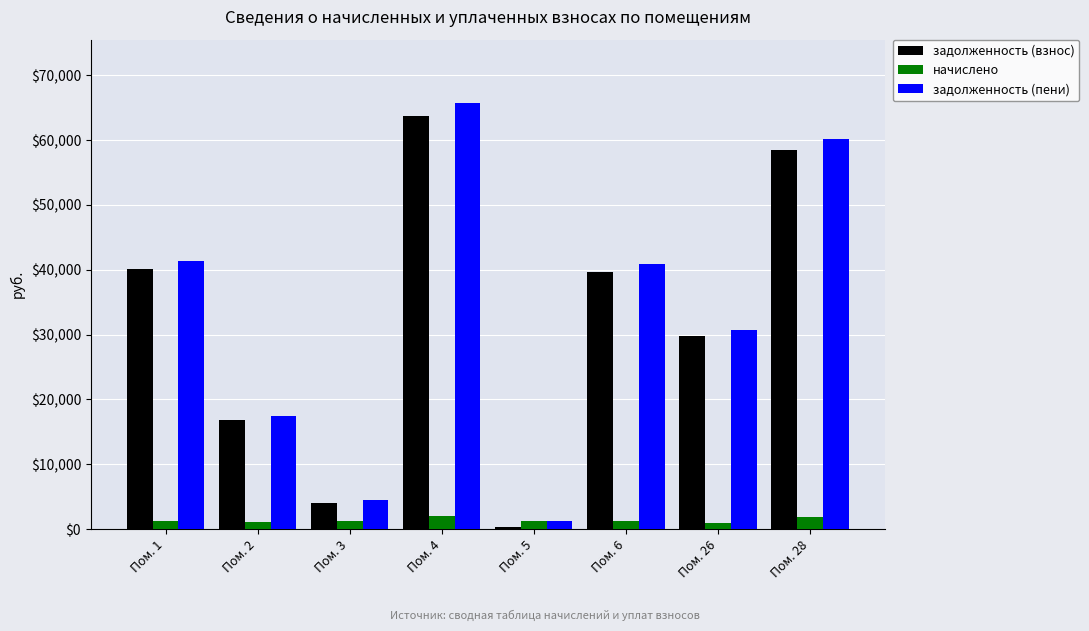

Are the bars horizontal?

No